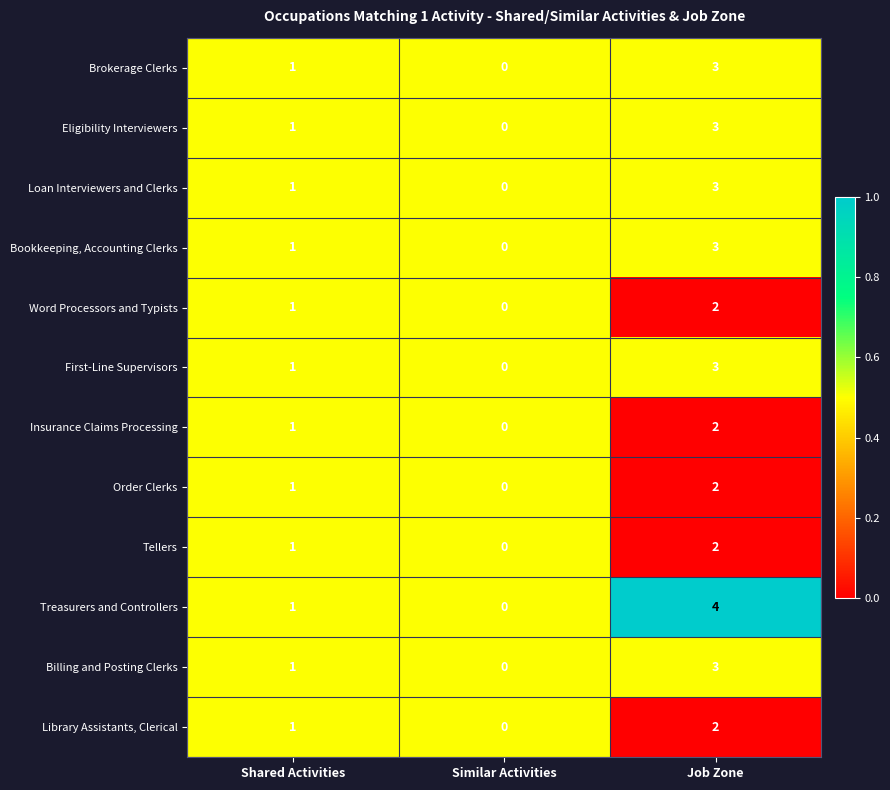

What is the sum of all Treasurers and Controllers values?

5